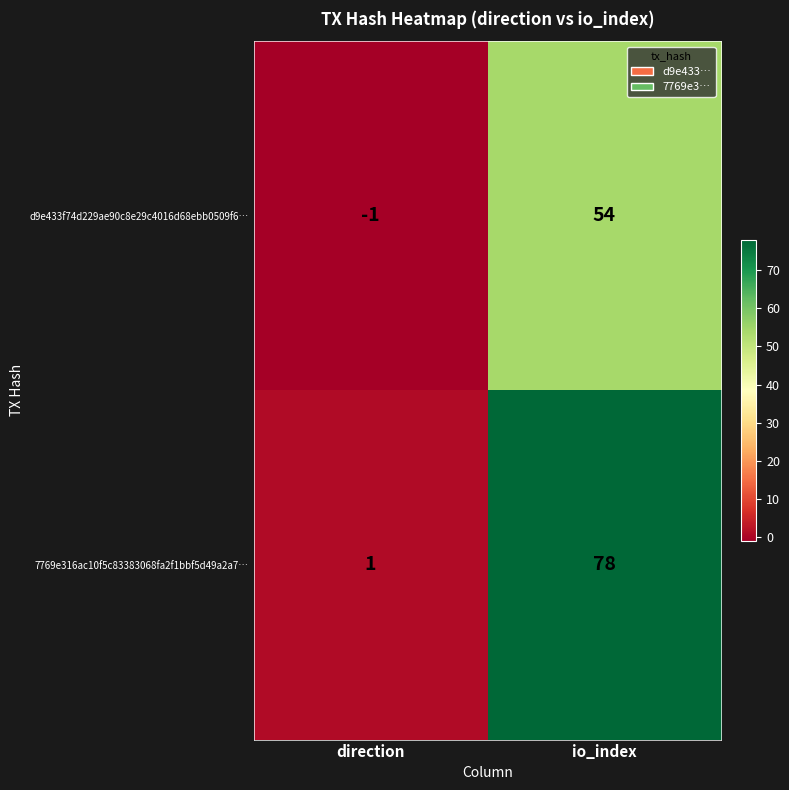

The value of d9e433f74d229ae90c8e29c4016d68ebb0509f6… at io_index is 95. True or false?

False